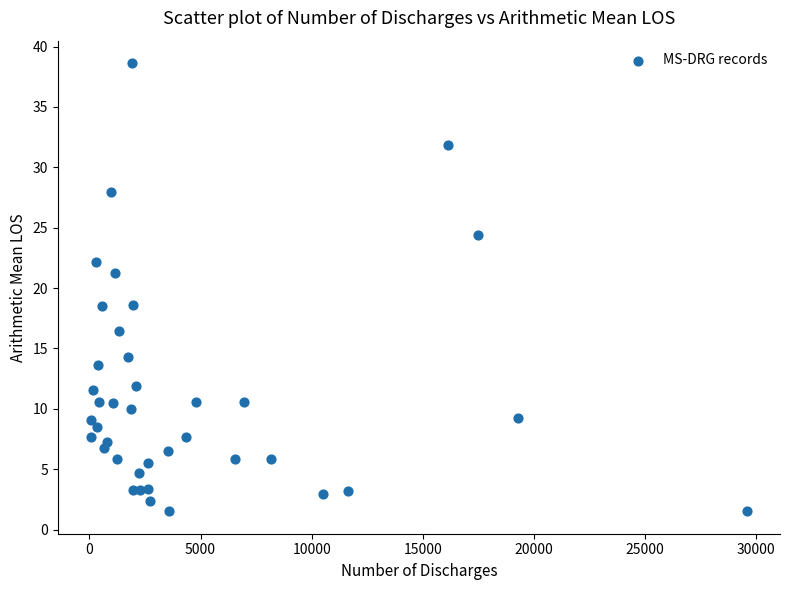

What is the range of Y values (max minus min)?

37.1